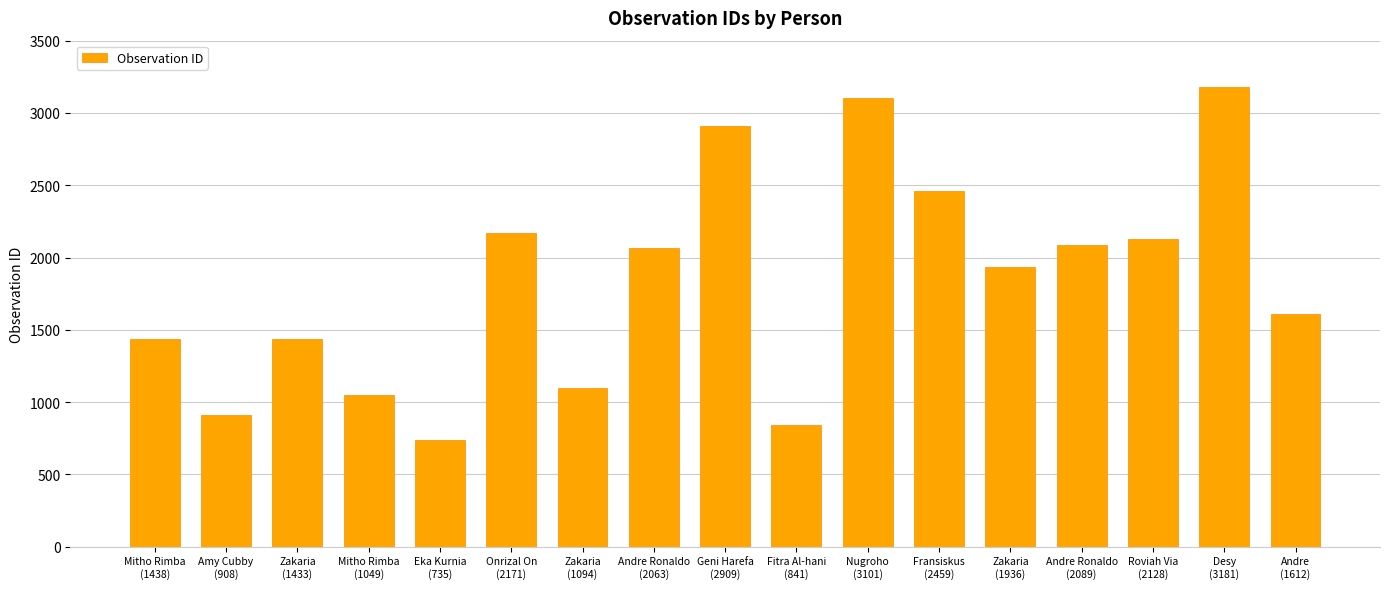

What is the difference between the maximum and second lowest values?

2340